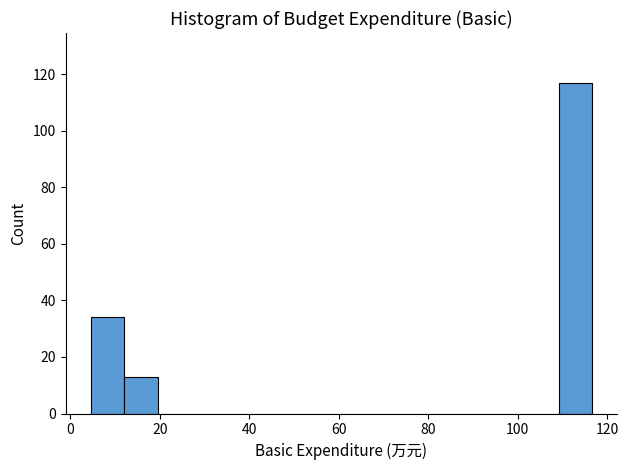

Around what value on the x-axis is the tallest bar? Give the approximate position of its centre, as read against the axis.

112